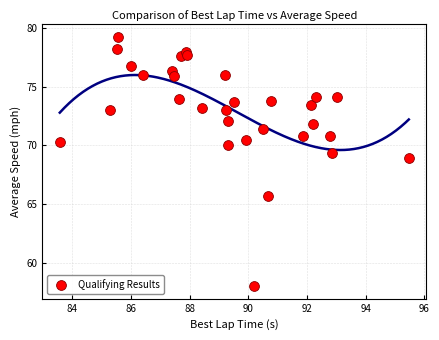

What Y value in the scatter plot is closest to 68?

68.9